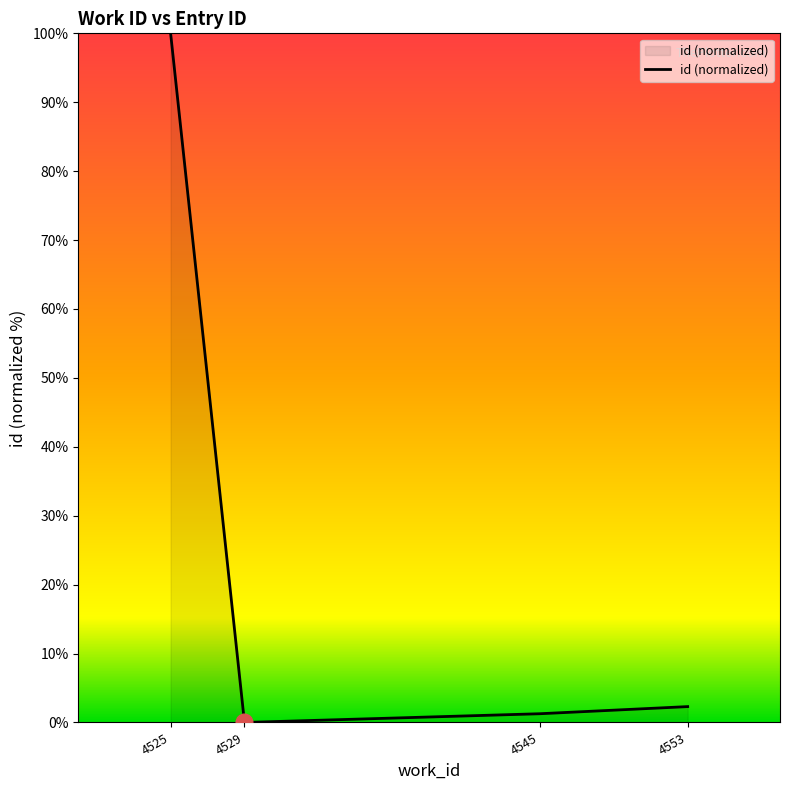

At which category does the data reach its first local valley?

4529